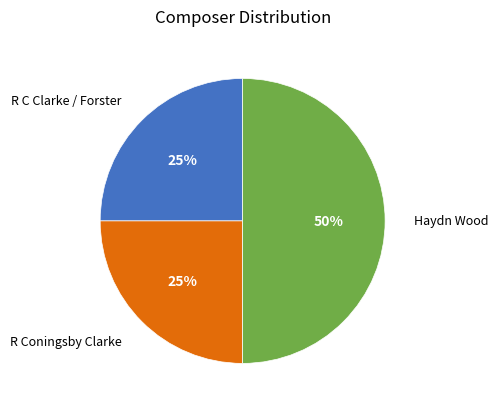

To the nearest percent, what is the average slice percentage?

33%